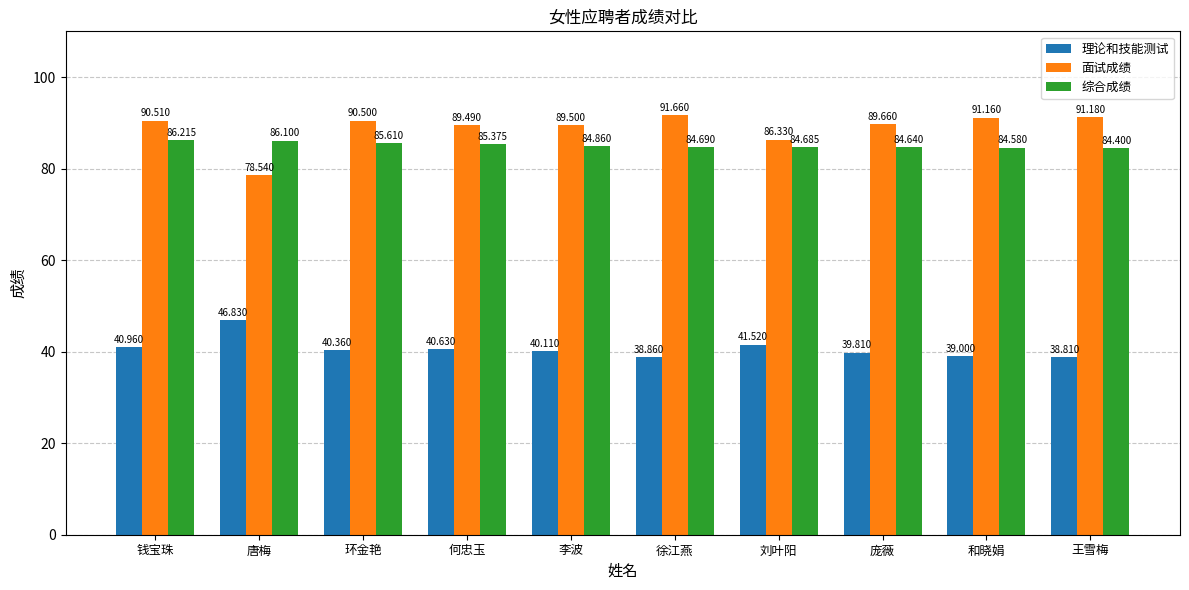

Between 唐梅 and 环金艳, which series saw the biggest shift?

面试成绩